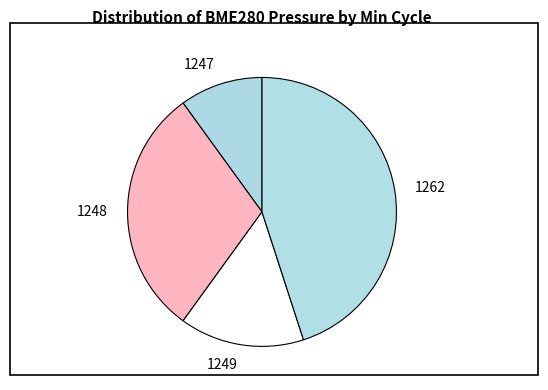

The 1248 slice represents 30% of the pie. True or false?

True